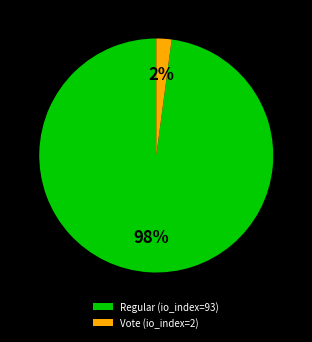

Which has a higher value, Vote (io_index=2) or Regular (io_index=93)?

Regular (io_index=93)